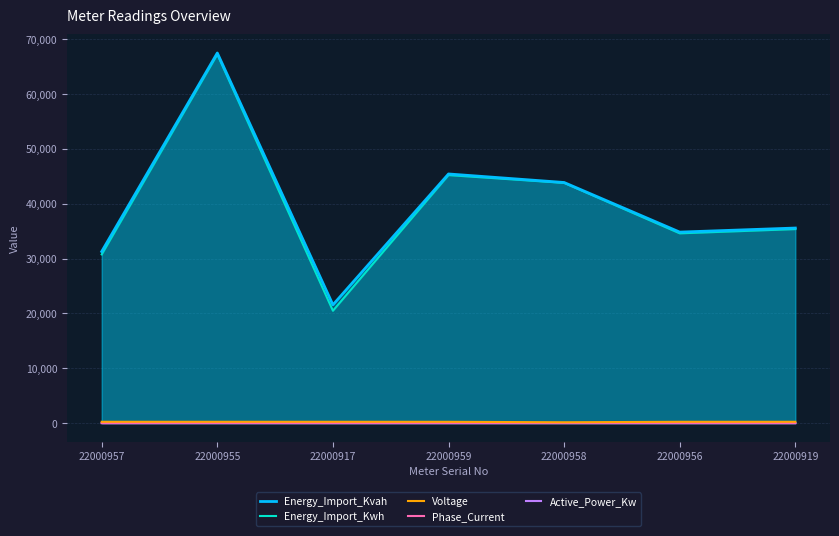

Which series has the largest total across all categories?

Energy_Import_Kvah